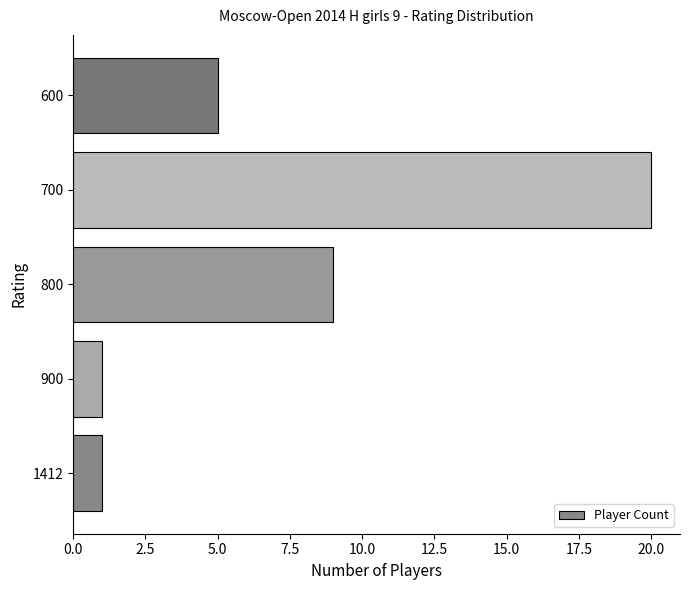

What is the difference between the maximum and minimum values?

19